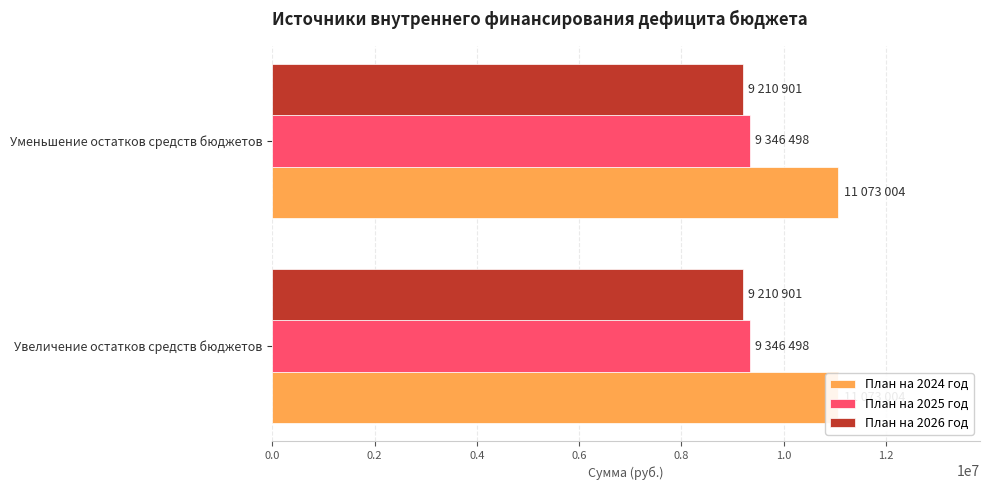

How many bars are there in each group?

3